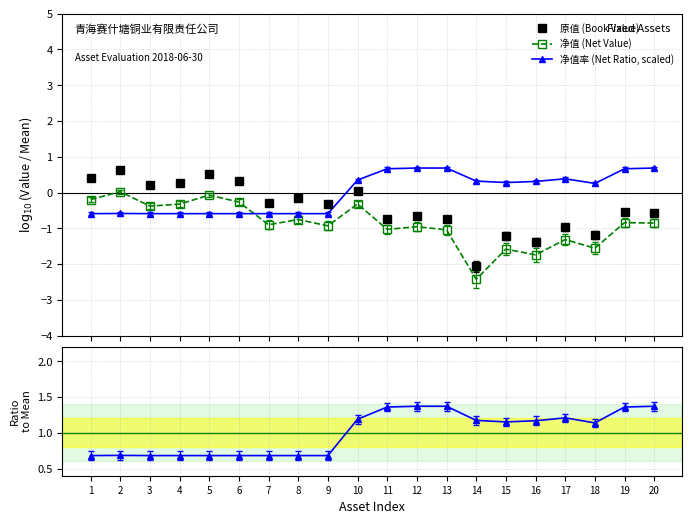

How many data points does each series have?

20